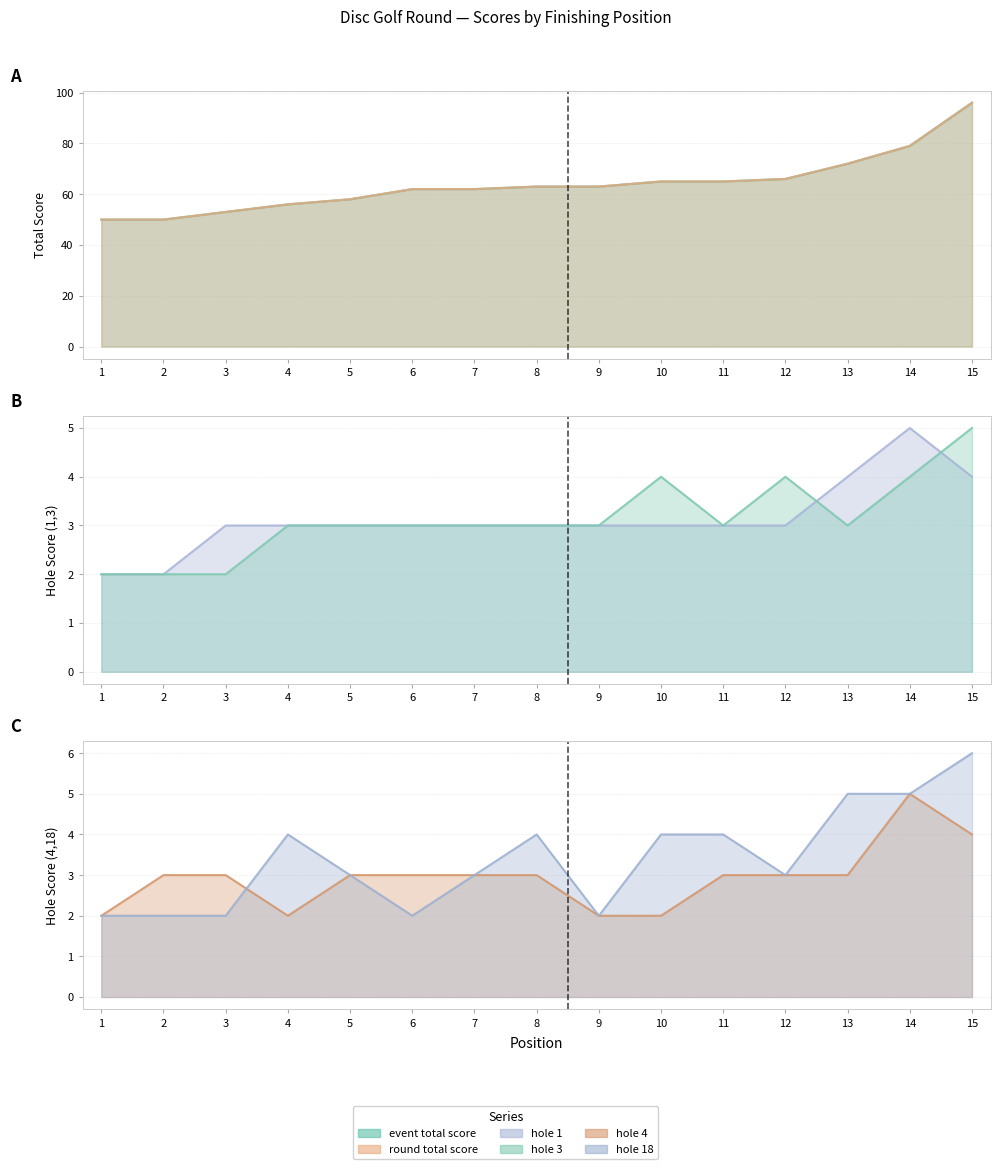

How many lines are shown in the chart?

6